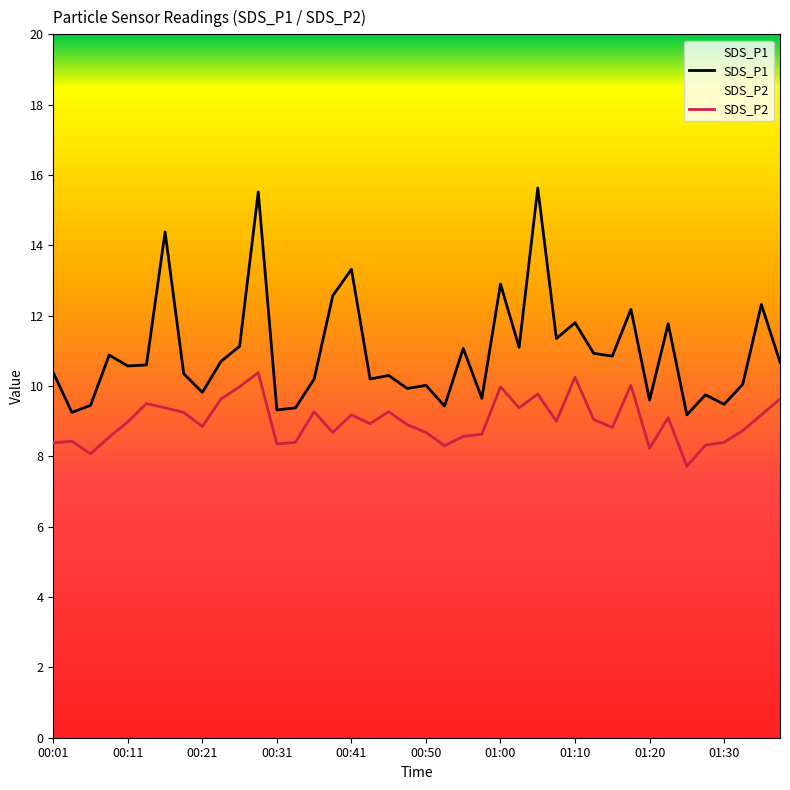

What is the sum of all SDS_P1 values?

438.0